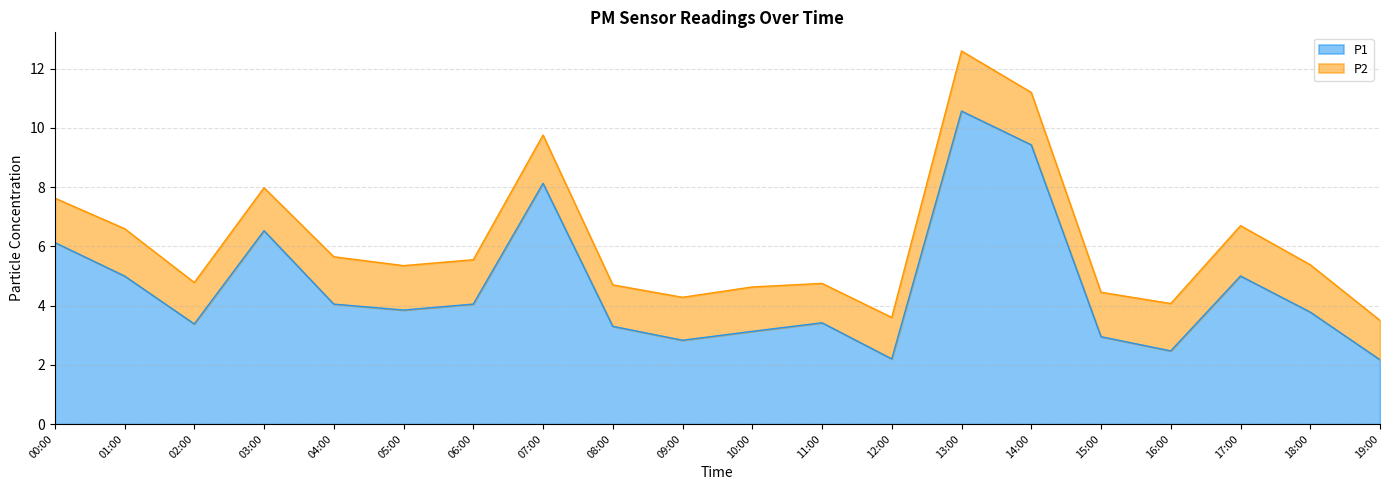

What is the approximate value at 18:00?

3.8